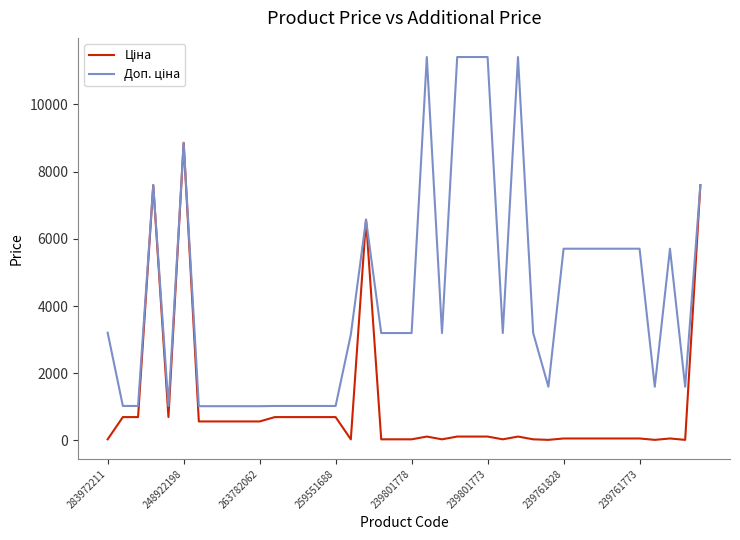

True or false: Доп. ціна and Ціна cross at least once.

False